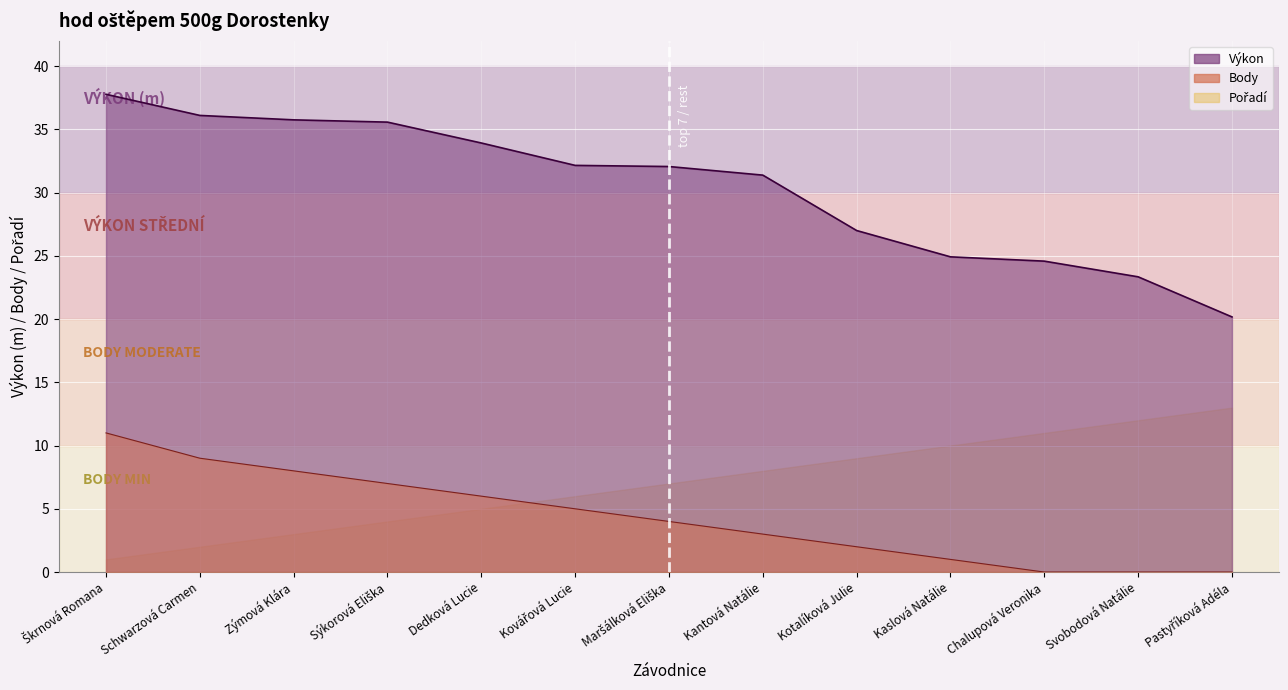

At which category is the sum across all series the highest?

Škrnová Romana